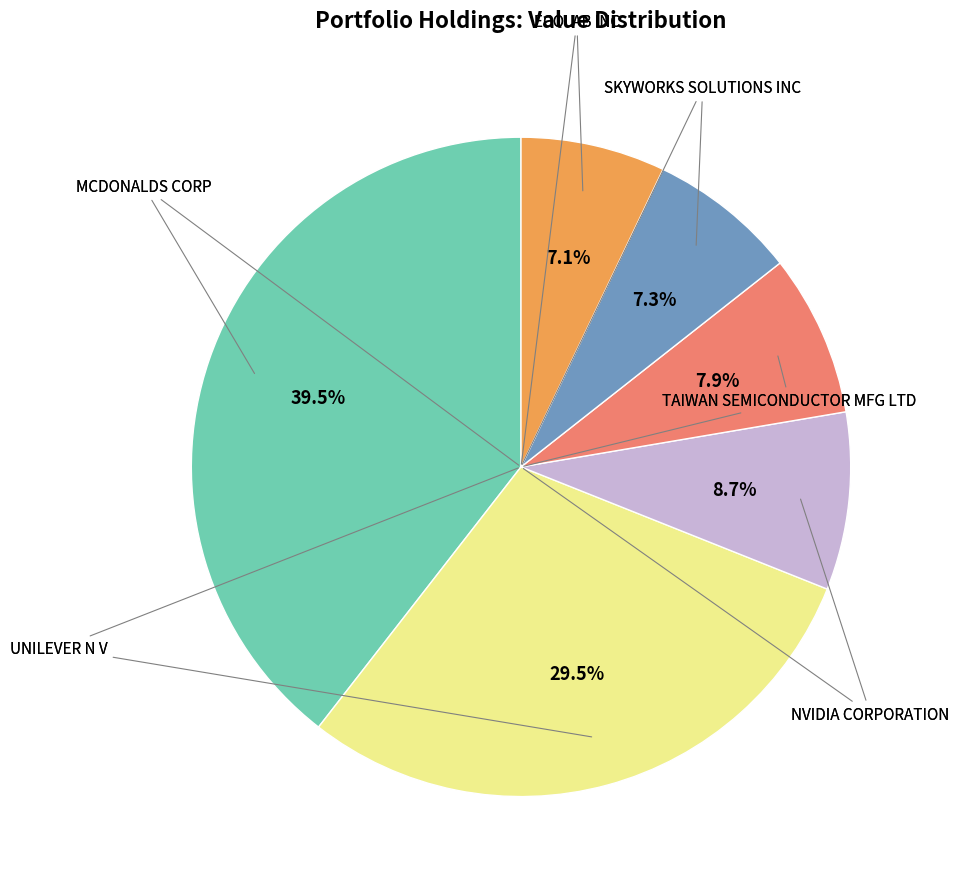

Does any single category account for the majority?

No